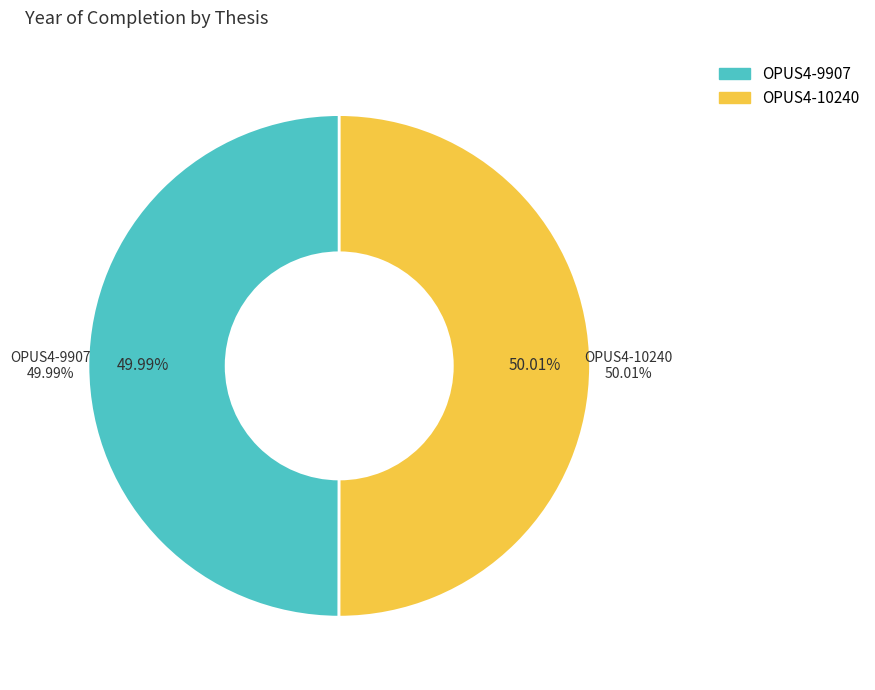

What is the change in value from OPUS4-9907 to OPUS4-10240?

+1